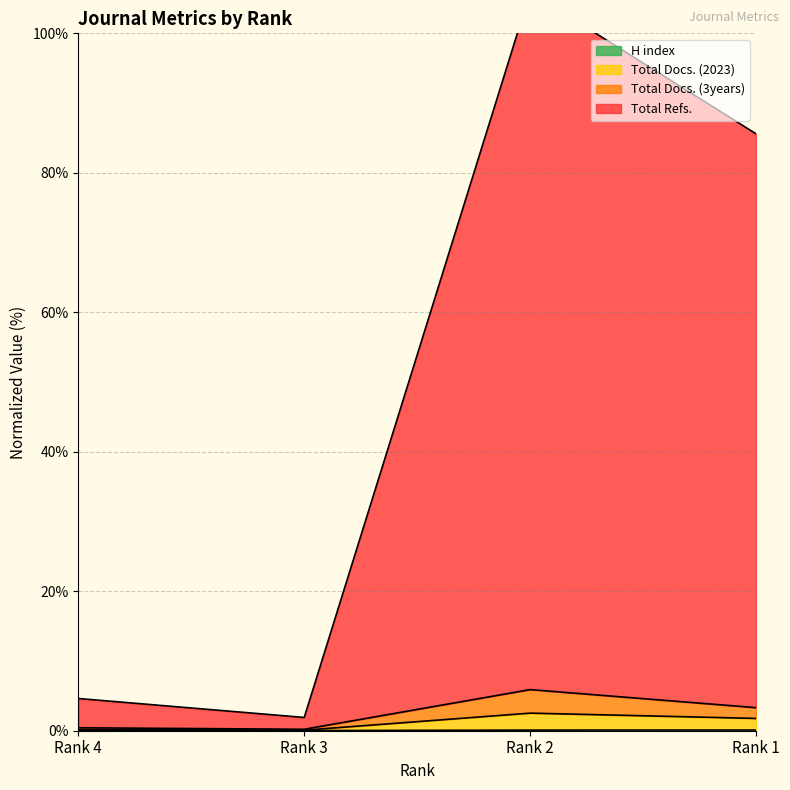

True or false: Total Docs. (2023) and H index cross at least once.

False